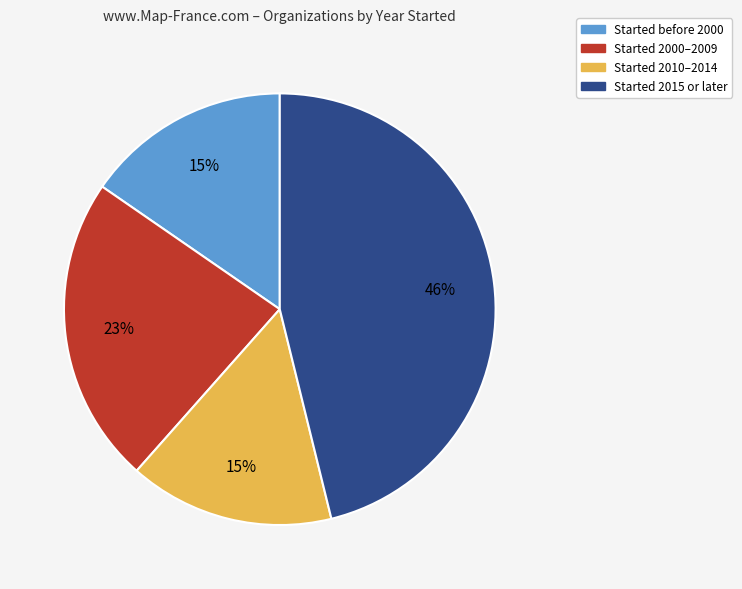

Count the number of slices in the pie.

4